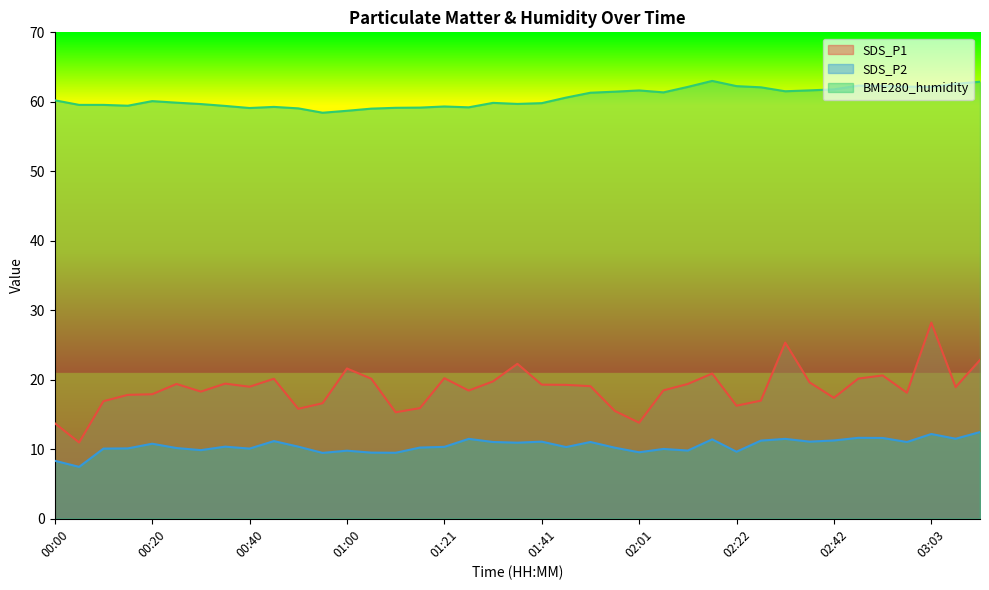

At which category is the sum across all series the highest?

03:03